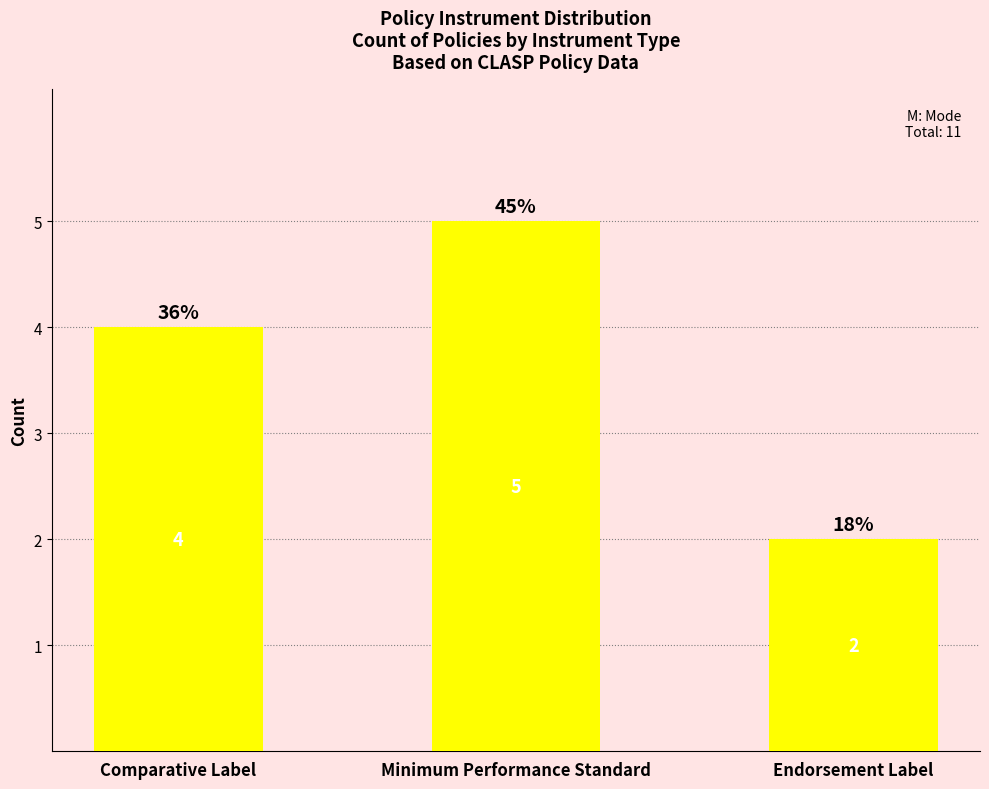

Count the values in the range 2 to 5.

3